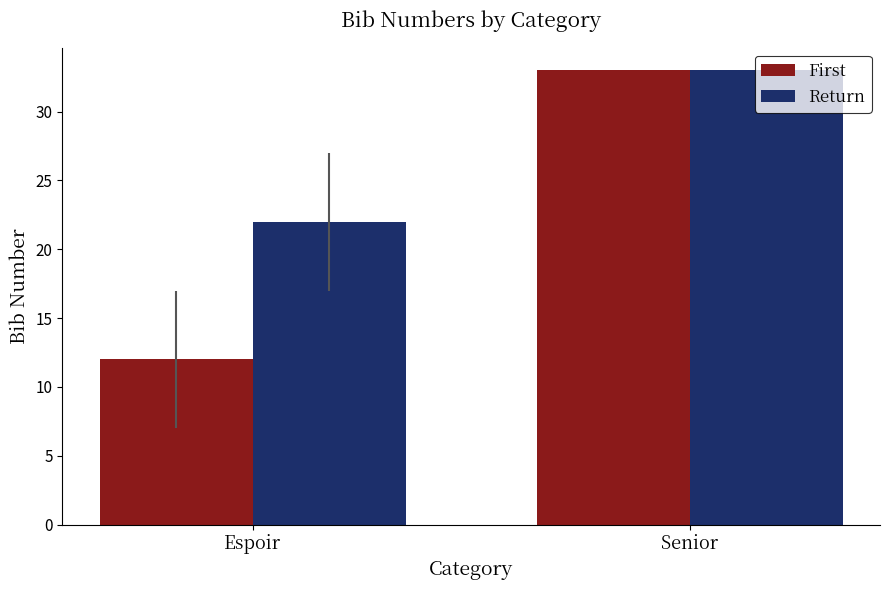

Count the First values in the range 12 to 33.

2